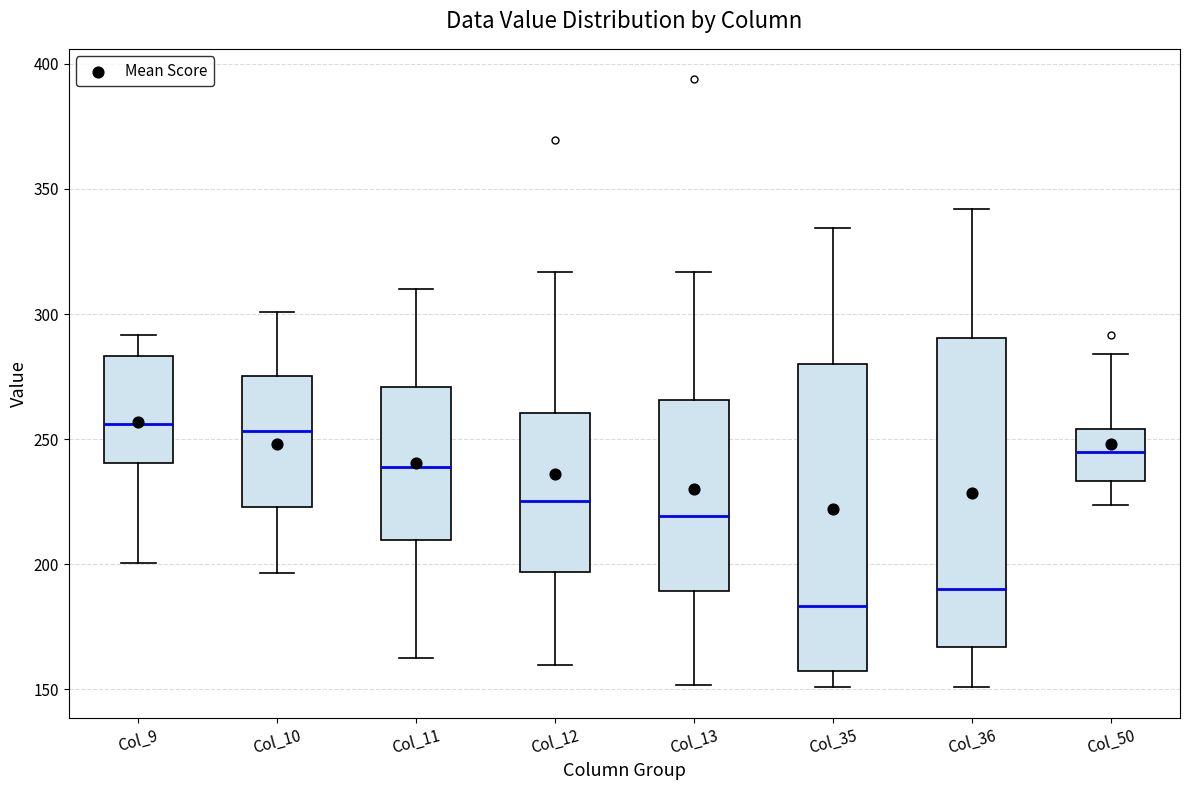

Reading left to right, read every box against the y-axis: the position of its median line, the range the box covers, and the ends of its whiskers. The values are not printed on the chart, so give them approximately, as read against the axis.

Col_9: median 255, box 240 to 285, whiskers 200 to 290
Col_10: median 255, box 225 to 275, whiskers 195 to 300
Col_11: median 240, box 210 to 270, whiskers 165 to 310
Col_12: median 225, box 195 to 260, whiskers 160 to 315
Col_13: median 220, box 190 to 265, whiskers 150 to 315
Col_35: median 185, box 155 to 280, whiskers 150 to 335
Col_36: median 190, box 165 to 290, whiskers 150 to 340
Col_50: median 245, box 235 to 255, whiskers 225 to 285